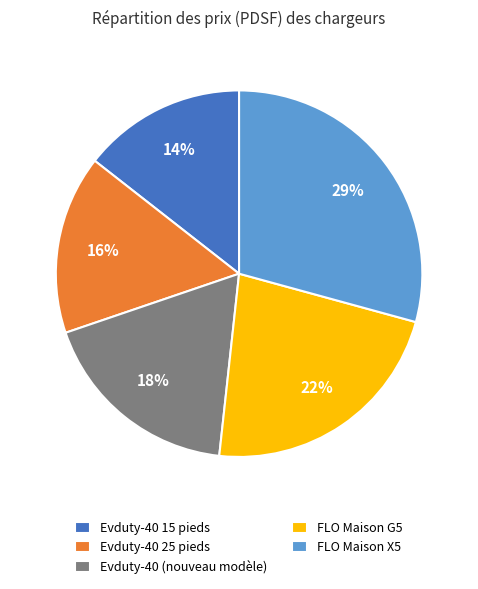

What percentage is the Evduty-40 (nouveau modèle) slice, to the nearest percent?

18%